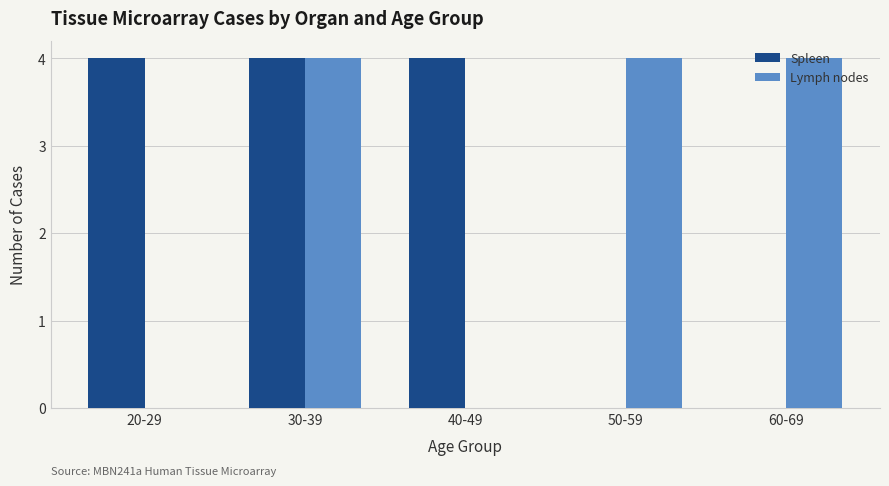

Reading left to right, what are all the values shown in this chart?

Spleen: 4	4	4	0	0
Lymph nodes: 0	4	0	4	4